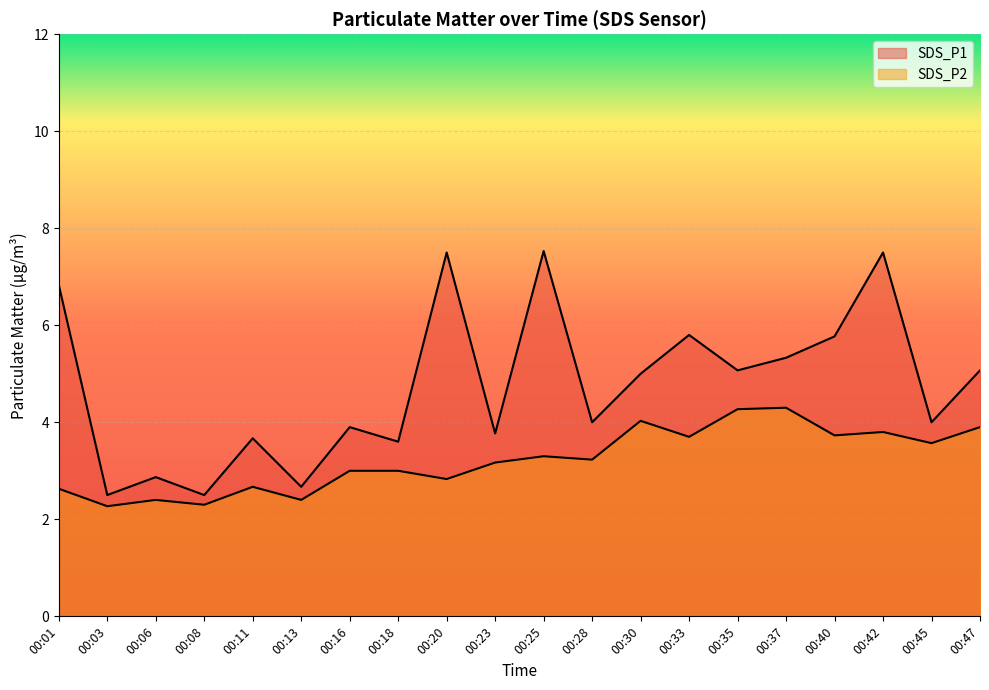

Reading left to right, transcribe all the data shown in this chart.

SDS_P1: 00:01=6.8	00:03=2.5	00:06=2.9	00:08=2.5	00:11=3.7	00:13=2.7	00:16=3.9	00:18=3.6	00:20=7.5	00:23=3.8	00:25=7.5	00:28=4.0	00:30=5.0	00:33=5.8	00:35=5.1	00:37=5.3	00:40=5.8	00:42=7.5	00:45=4.0	00:47=5.1
SDS_P2: 00:01=2.6	00:03=2.3	00:06=2.4	00:08=2.3	00:11=2.7	00:13=2.4	00:16=3.0	00:18=3.0	00:20=2.8	00:23=3.2	00:25=3.3	00:28=3.2	00:30=4.0	00:33=3.7	00:35=4.3	00:37=4.3	00:40=3.7	00:42=3.8	00:45=3.6	00:47=3.9